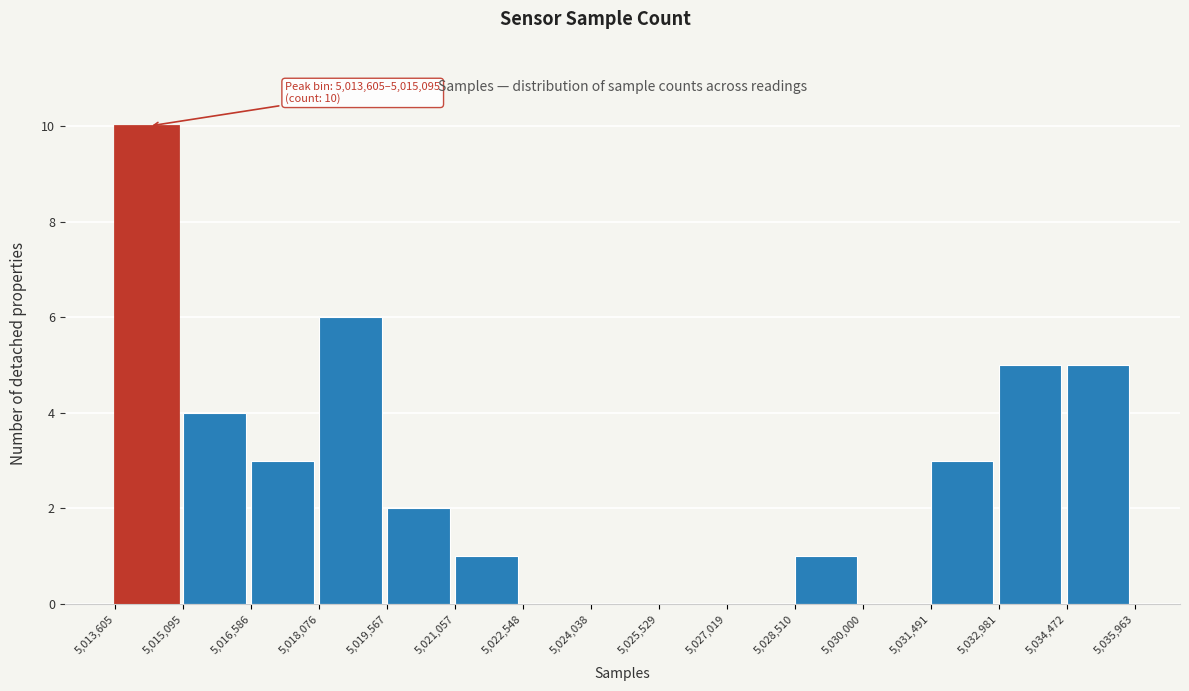

Which range on the x-axis has the tallest bar?

5,013,605 to 5,015,095